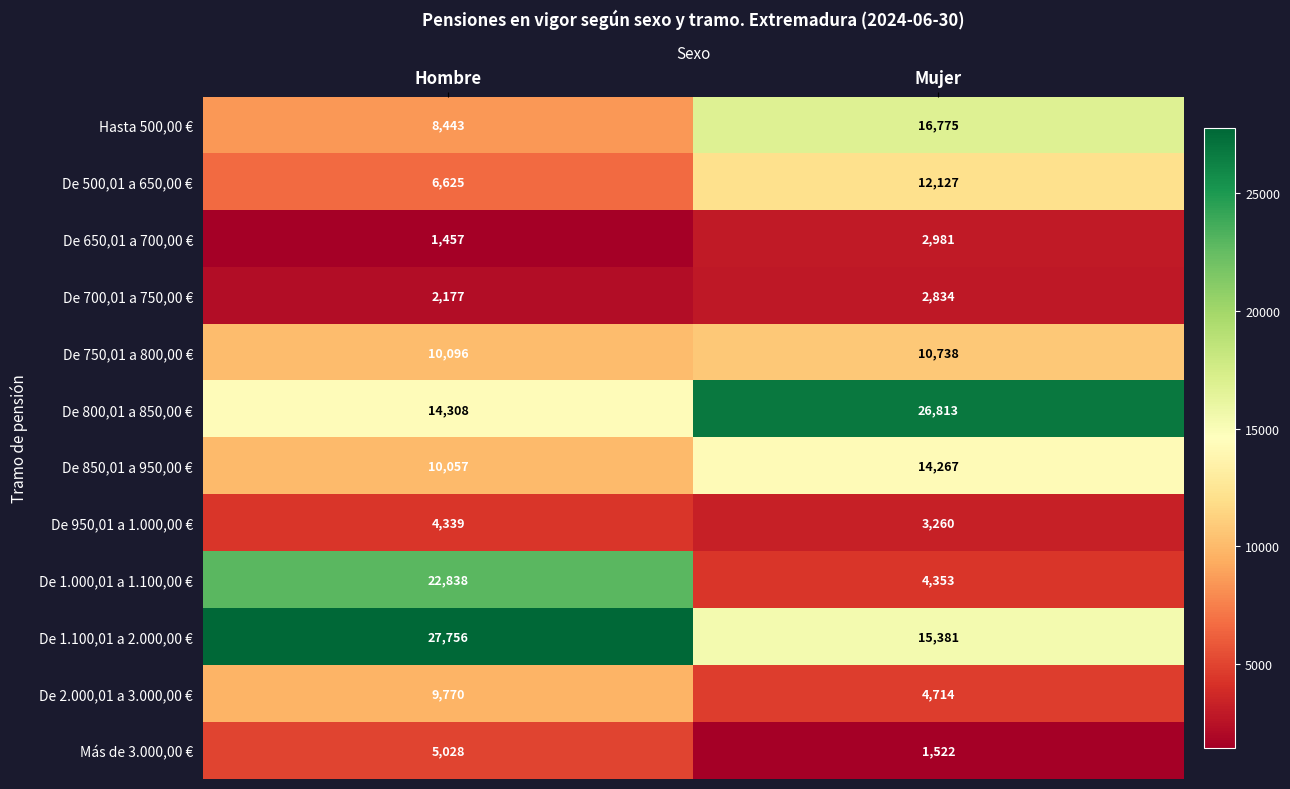

Is it true that De 500,01 a 650,00 € equals 12127 at Mujer?

True